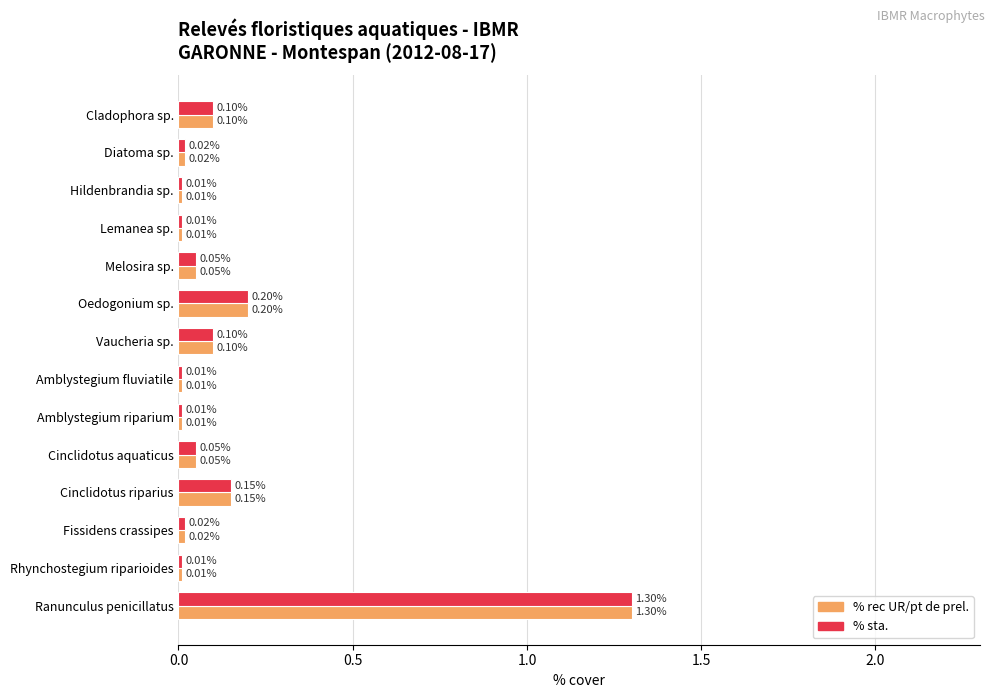

What is the difference between the maximum and second lowest values in the % sta. series?

1.3